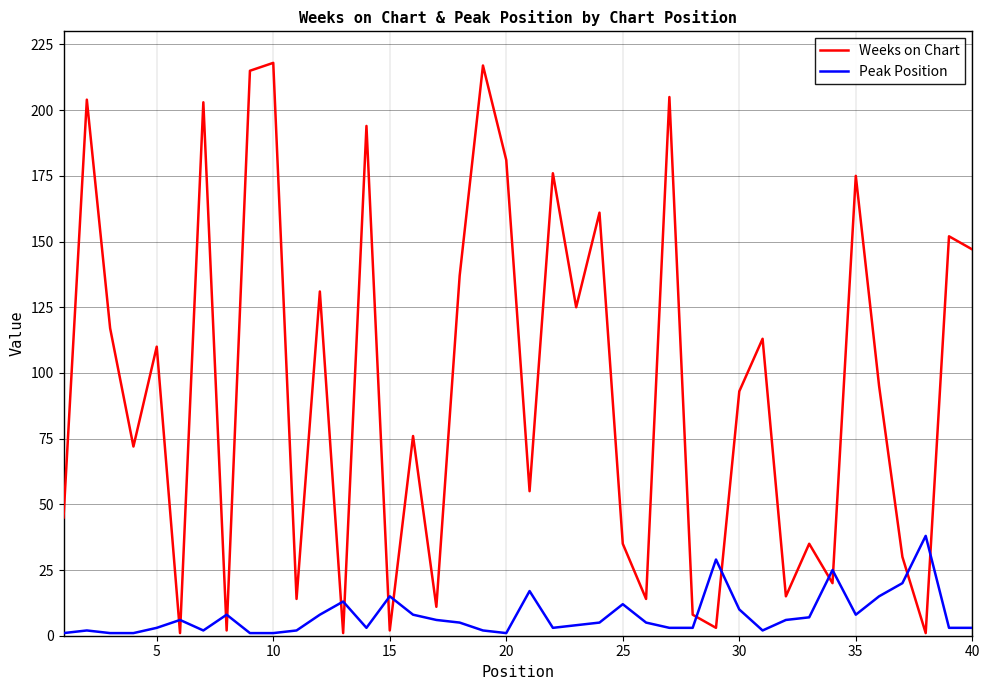

What is the difference between the maximum and minimum values in the Peak Position series?

37